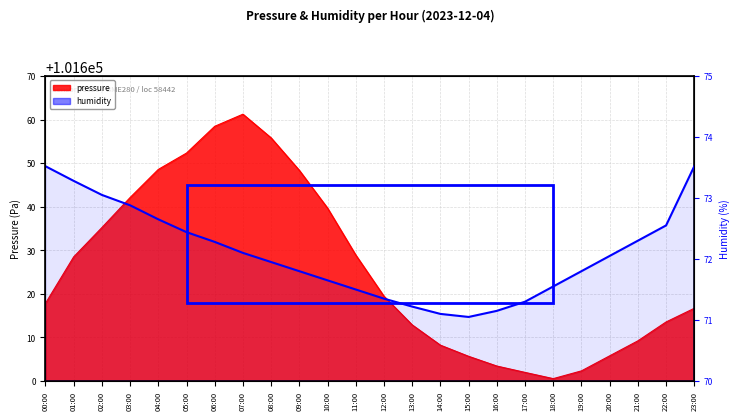

Which category has the lowest value across all series?

15:00